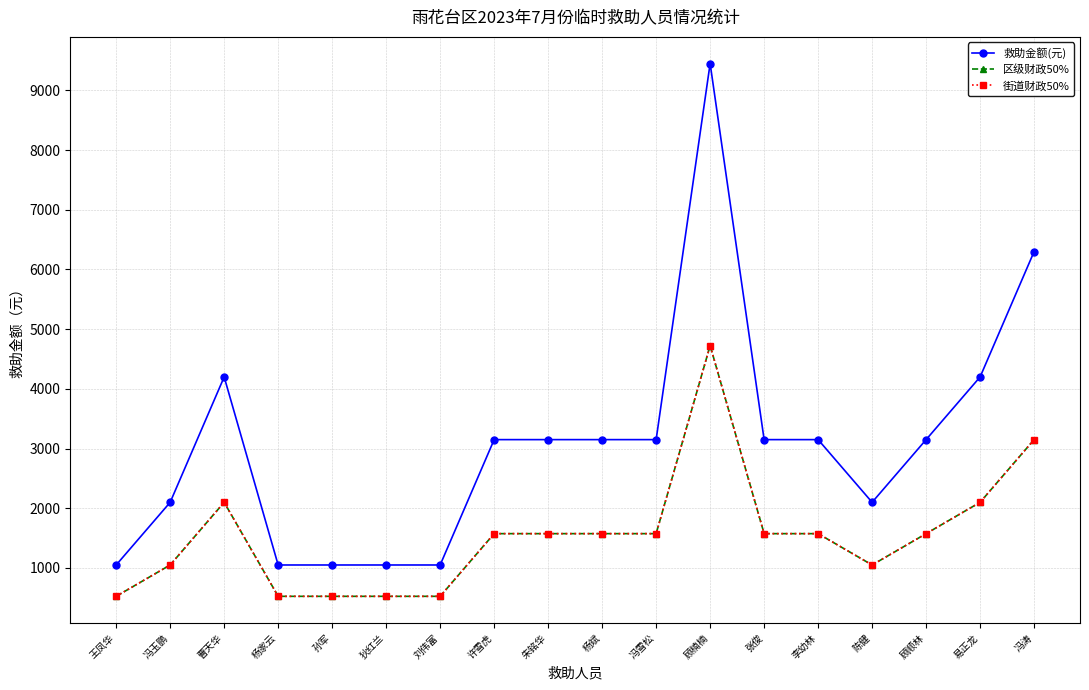

The 街道财政50% series shows 2656 at 杨斌. True or false?

False